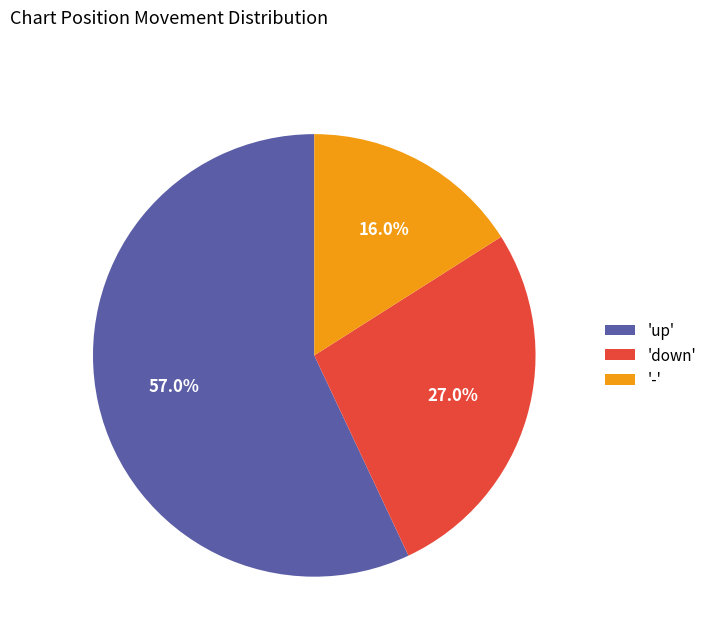

Does 'up' represent more than half of the total?

Yes